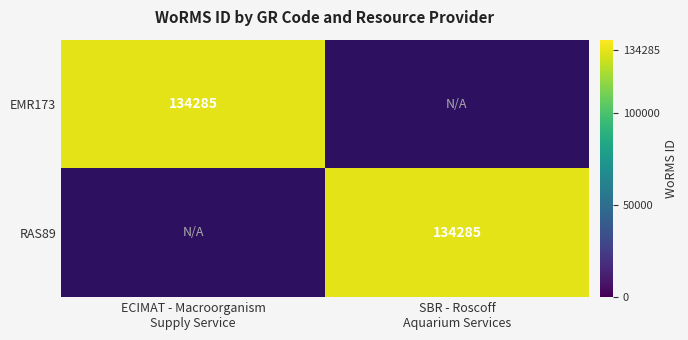

Count the number of data series in this chart.

2